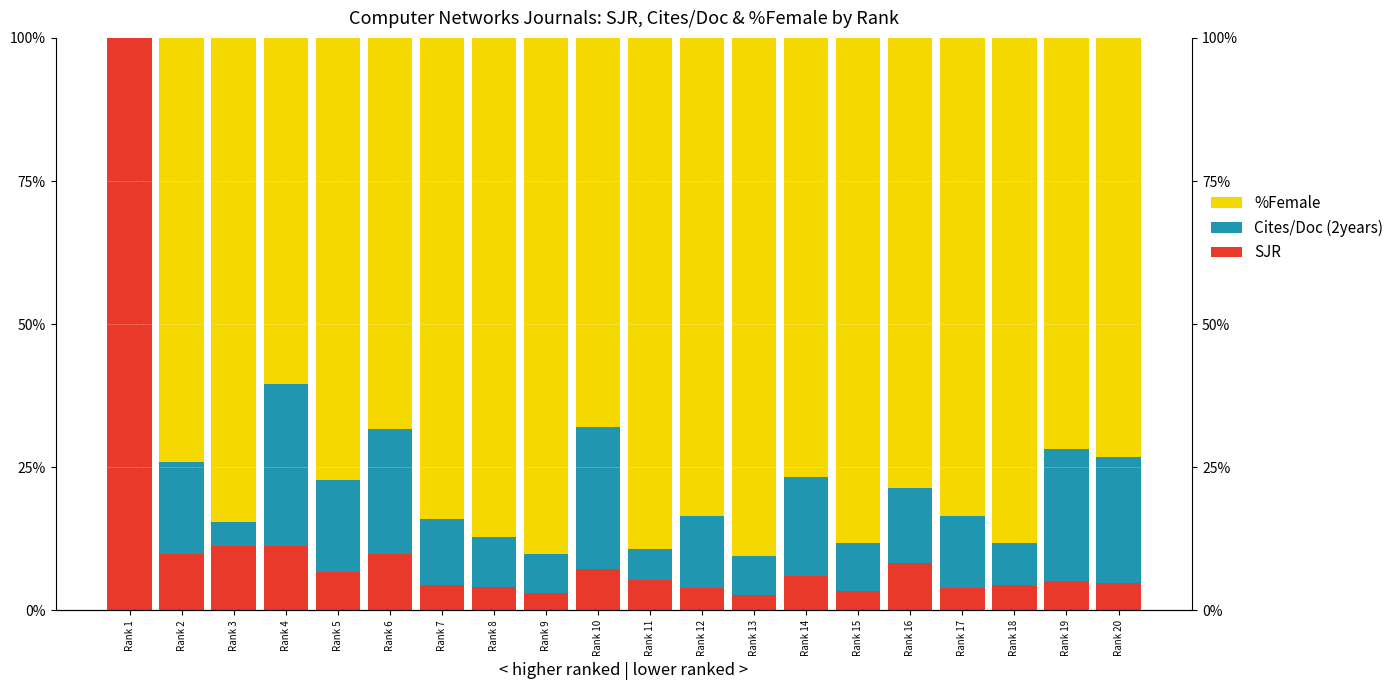

Reading right to left, list all the values displayed in this chart.

SJR: 4.8	5.1	4.5	4.0	8.3	3.5	6.1	2.8	3.9	5.3	7.2	3.1	4.1	4.4	9.8	6.8	11.3	11.3	9.9	100.0
Cites/Doc (2years): 22.0	23.2	7.3	12.6	13.1	8.3	17.3	6.8	12.6	5.5	24.9	6.8	8.8	11.6	22.0	16.0	28.3	4.2	16.0	0.0
%Female: 73.3	71.7	88.2	83.4	78.6	88.2	76.6	90.4	83.5	89.2	67.9	90.1	87.1	84.0	68.2	77.2	60.4	84.5	74.0	0.0